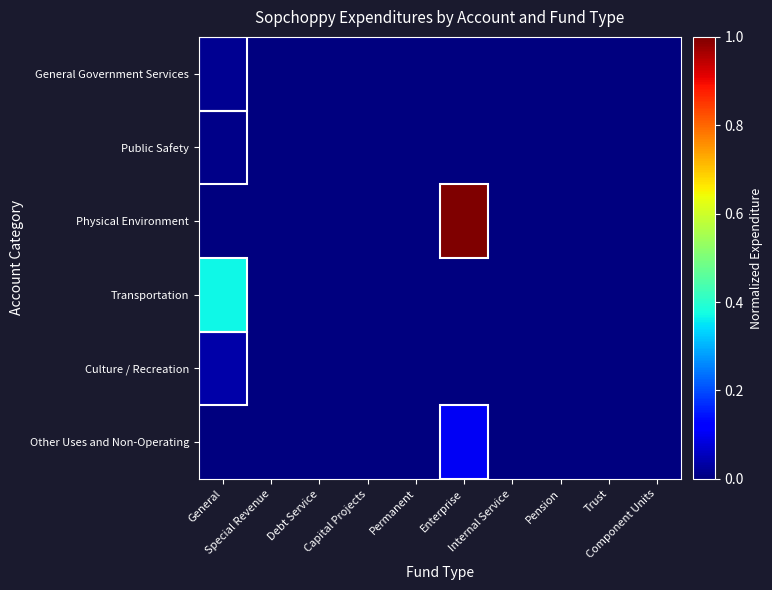

Reading left to right, what are all the values shown in this chart?

General Government Services: General=0.0	Special Revenue=0.0	Debt Service=0.0	Capital Projects=0.0	Permanent=0.0	Enterprise=0.0	Internal Service=0.0	Pension=0.0	Trust=0.0	Component Units=0.0
Public Safety: General=0.0	Special Revenue=0.0	Debt Service=0.0	Capital Projects=0.0	Permanent=0.0	Enterprise=0.0	Internal Service=0.0	Pension=0.0	Trust=0.0	Component Units=0.0
Physical Environment: General=0.0	Special Revenue=0.0	Debt Service=0.0	Capital Projects=0.0	Permanent=0.0	Enterprise=1.0	Internal Service=0.0	Pension=0.0	Trust=0.0	Component Units=0.0
Transportation: General=0.4	Special Revenue=0.0	Debt Service=0.0	Capital Projects=0.0	Permanent=0.0	Enterprise=0.0	Internal Service=0.0	Pension=0.0	Trust=0.0	Component Units=0.0
Culture / Recreation: General=0.0	Special Revenue=0.0	Debt Service=0.0	Capital Projects=0.0	Permanent=0.0	Enterprise=0.0	Internal Service=0.0	Pension=0.0	Trust=0.0	Component Units=0.0
Other Uses and Non-Operating: General=0.0	Special Revenue=0.0	Debt Service=0.0	Capital Projects=0.0	Permanent=0.0	Enterprise=0.1	Internal Service=0.0	Pension=0.0	Trust=0.0	Component Units=0.0